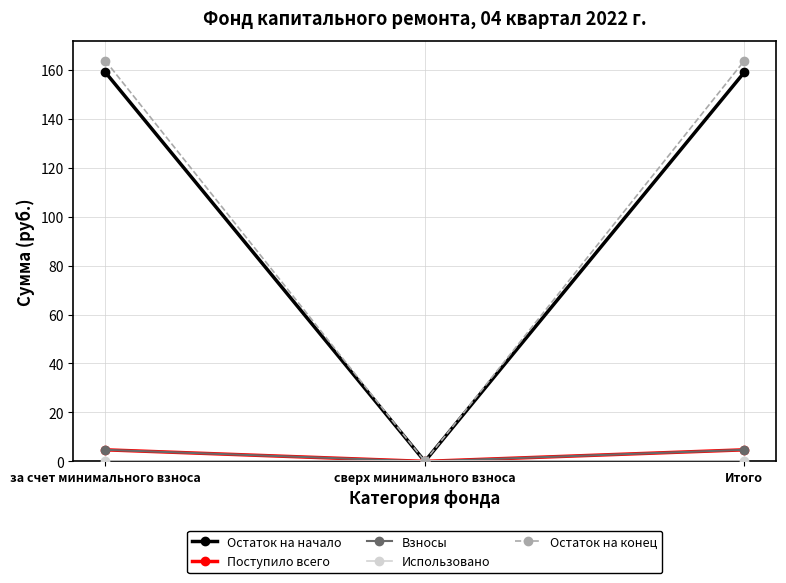

Does the chart have visible grid lines?

Yes